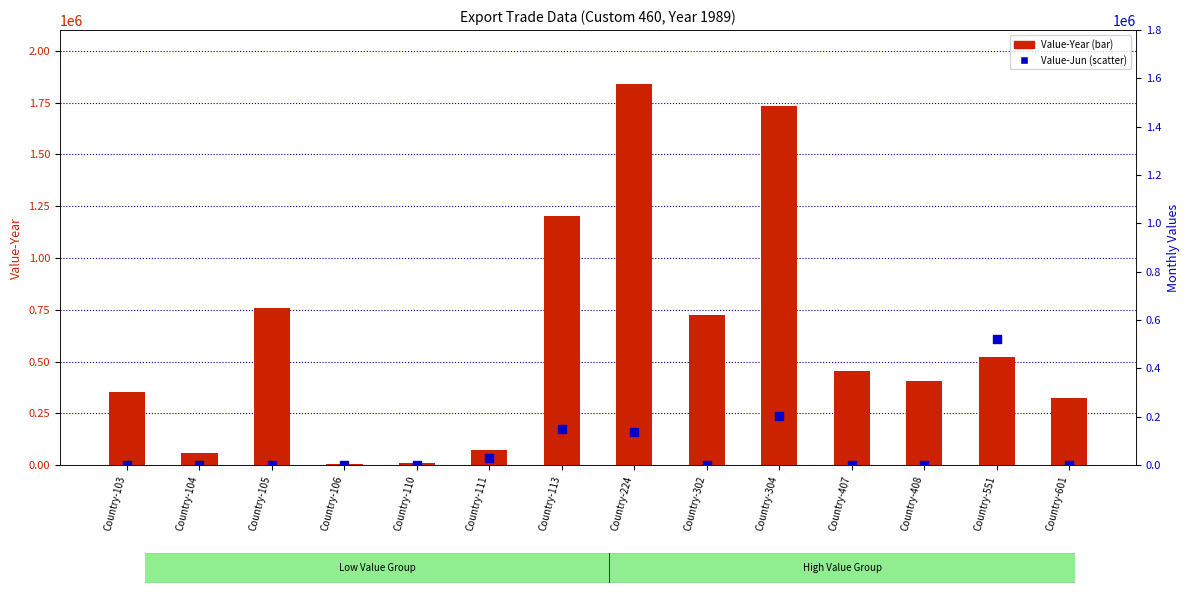

Which series contains the lowest Y value?

Value-Jun